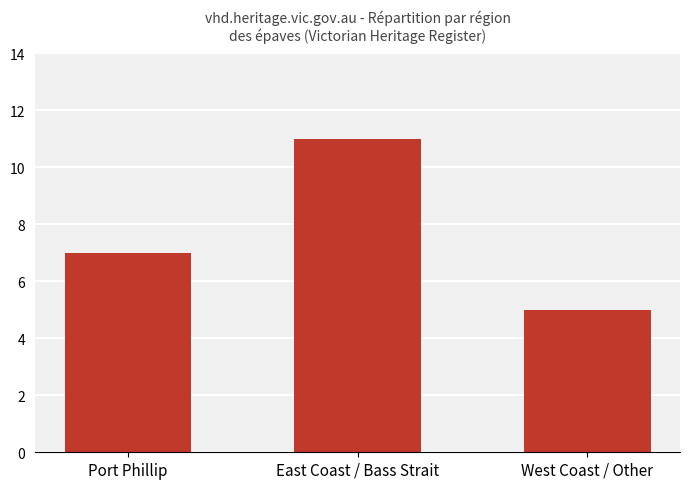

Approximately how many times larger is the value at Port Phillip compared to East Coast / Bass Strait?

0.6